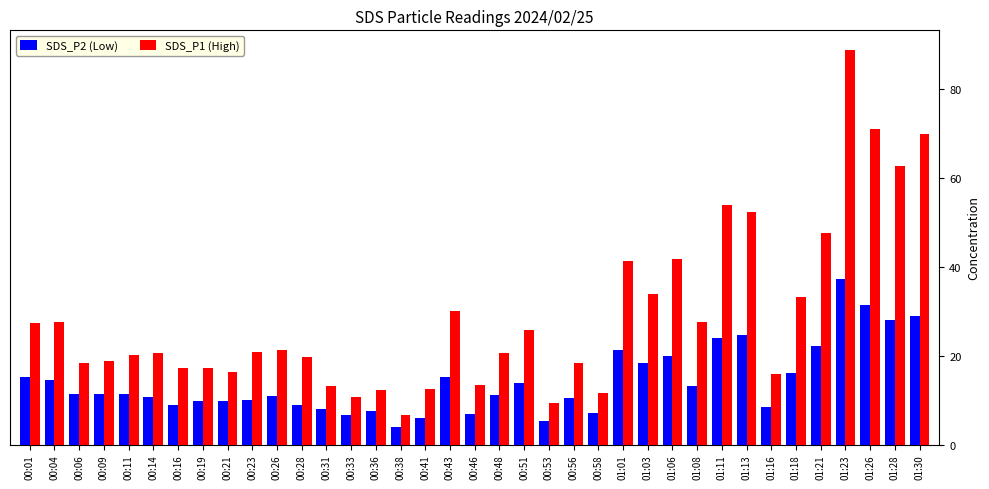

What is the label of the 8th bar from the left?

00:19